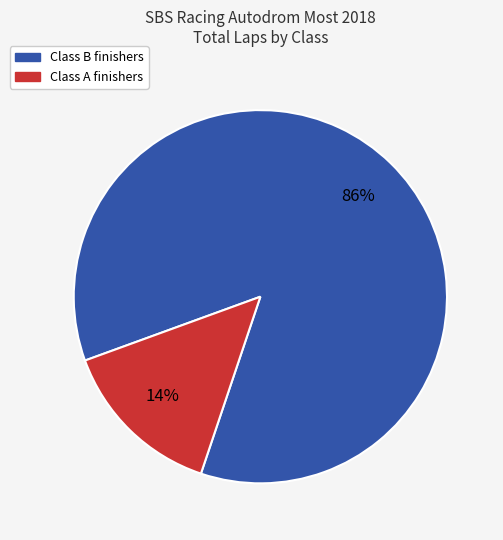

To the nearest percent, what is the average slice percentage?

50%